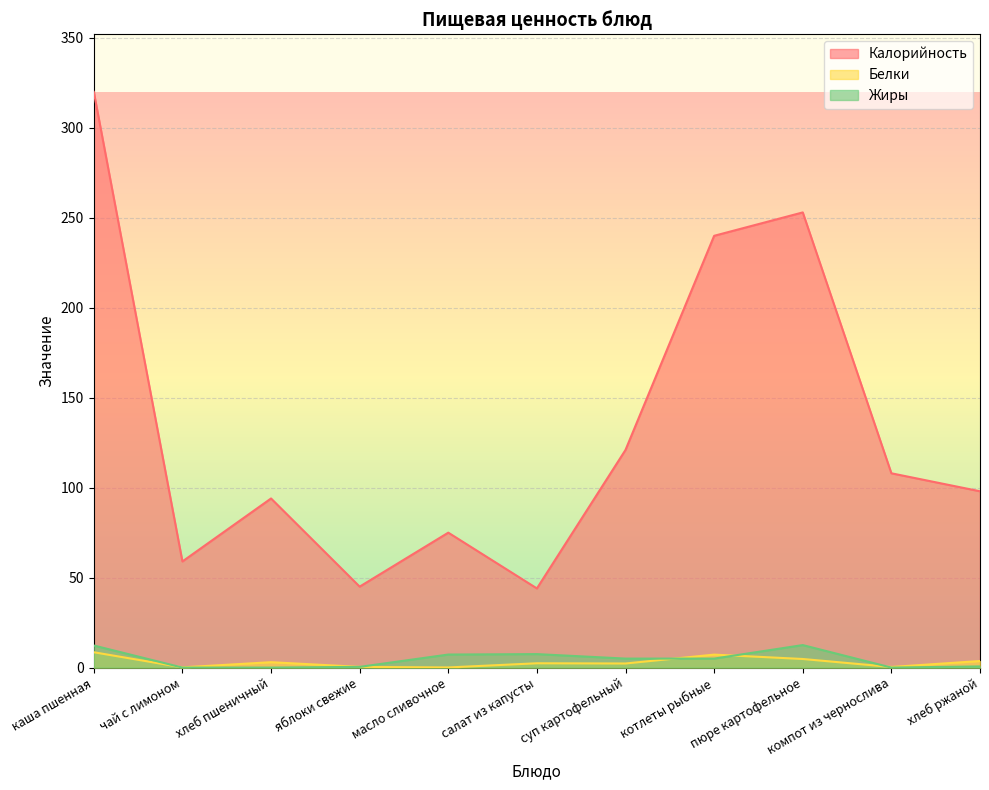

At how many categories does at least one series exceed 12?

11